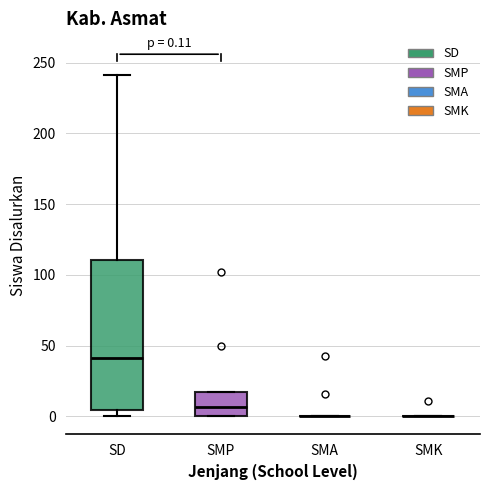

Which box is the tallest, from its lower edge to its upper edge?

SD